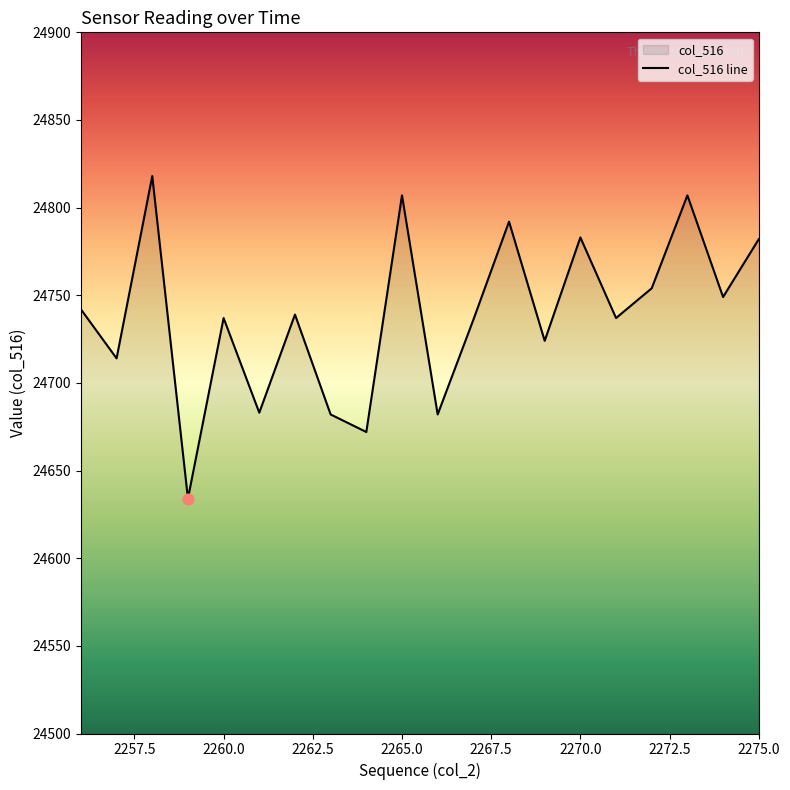

What is the change in value from 2266 to 2268?

+110